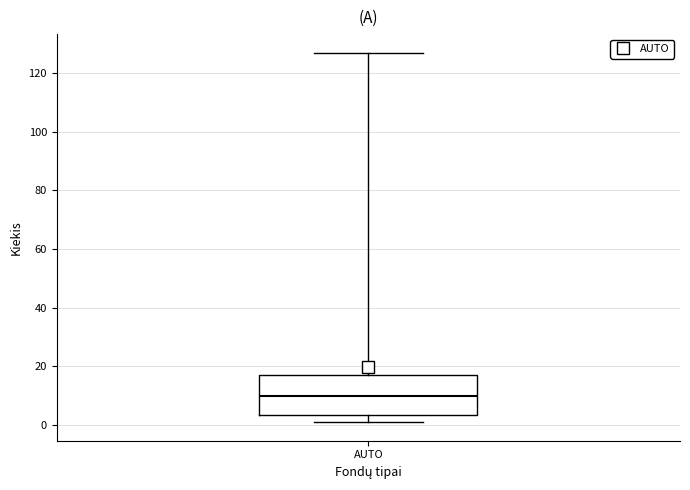

Where is the upper edge of the box for AUTO on the y-axis? The values are not printed on the chart, so give them approximately, as read against the axis.

18